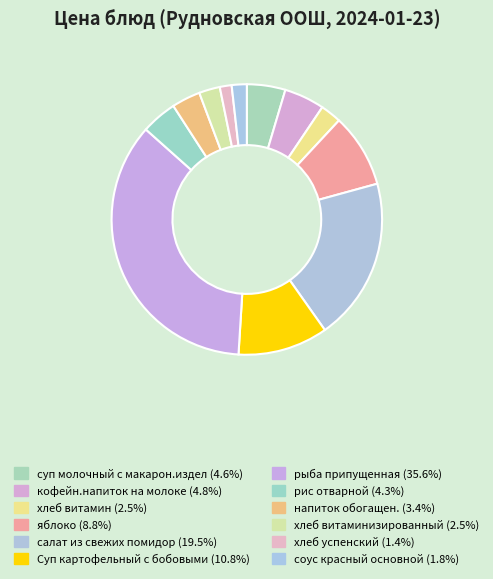

Rank the categories by value from highest to lowest.

рыба припущенная, салат из свежих помидор, Суп картофельный с бобовыми, яблоко, кофейн.напиток на молоке, суп молочный с макарон.издел, рис отварной, напиток обогащен., хлеб витамин, хлеб витаминизированный, соус красный основной, хлеб успенский